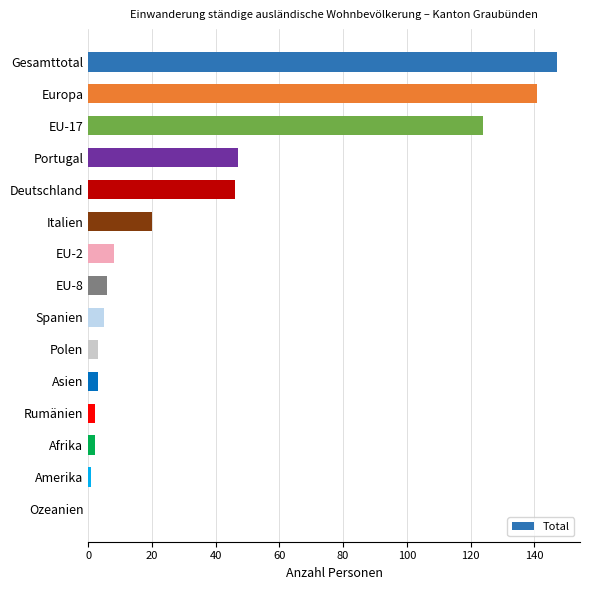

True or false: the data shows 46 at Deutschland.

True